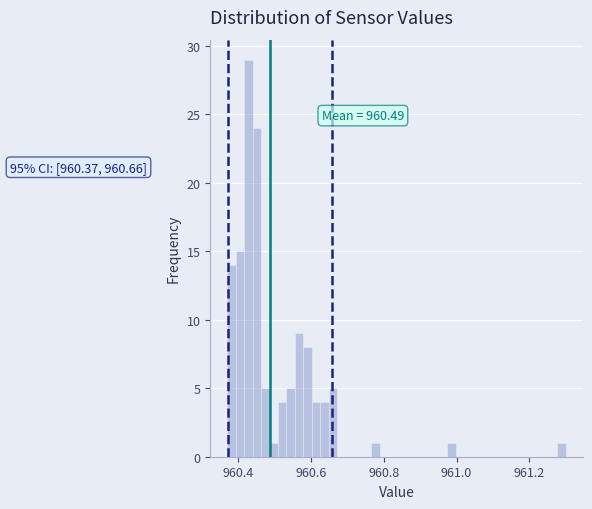

Around what value on the x-axis is the tallest bar? Give the approximate position of its centre, as read against the axis.

960.42